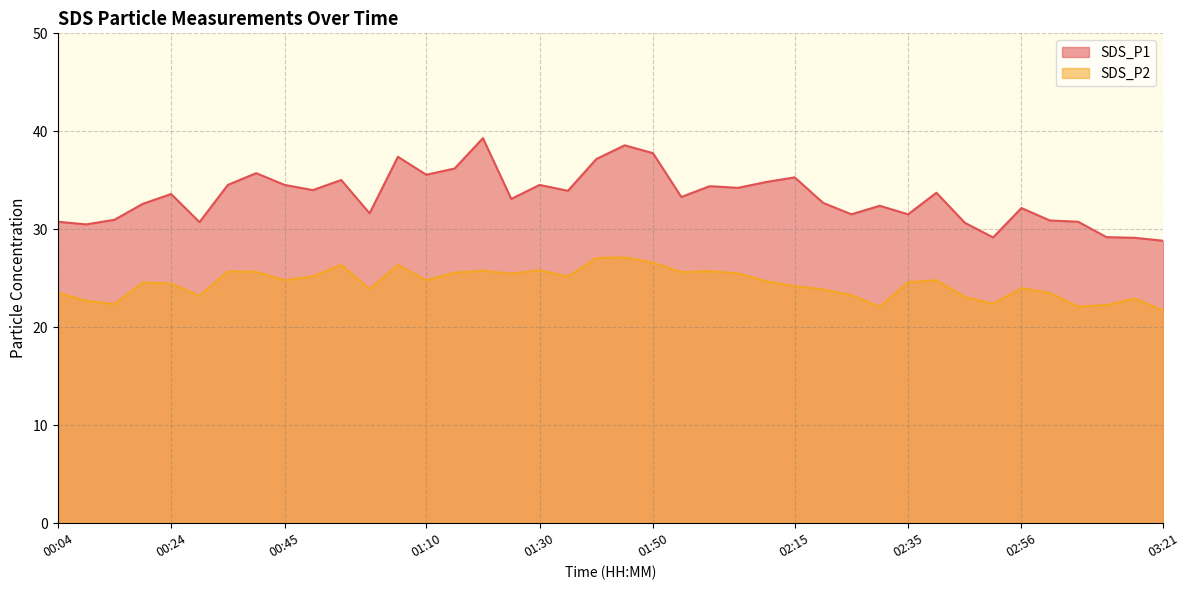

Between 01:05 and 02:51, which series saw the biggest shift?

SDS_P1